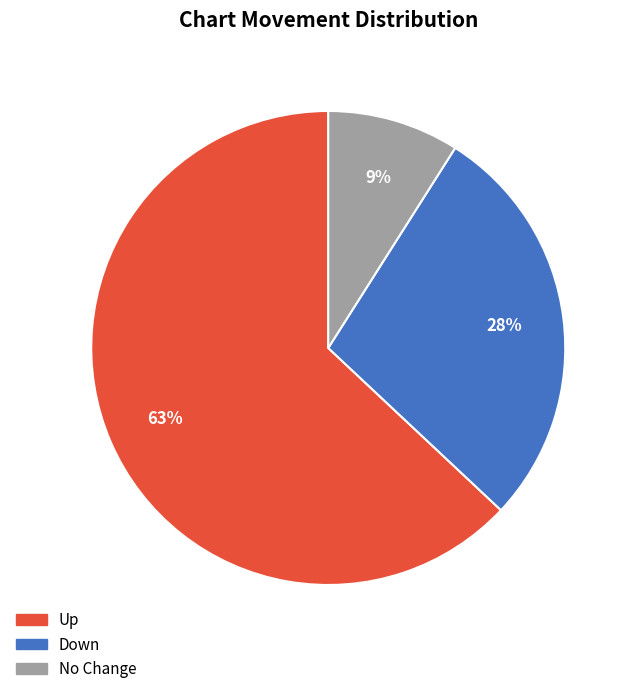

To the nearest percent, what is the combined percentage of No Change and Up?

72%